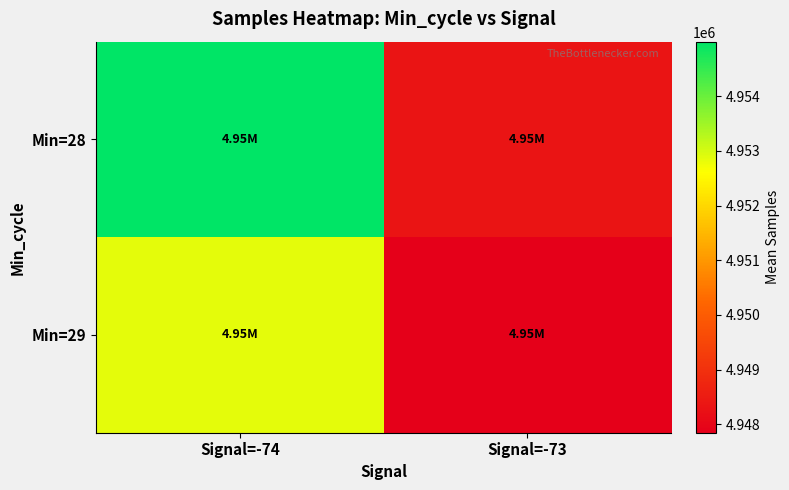

Rank the series by their maximum value, from highest to lowest.

Min=28, Min=29